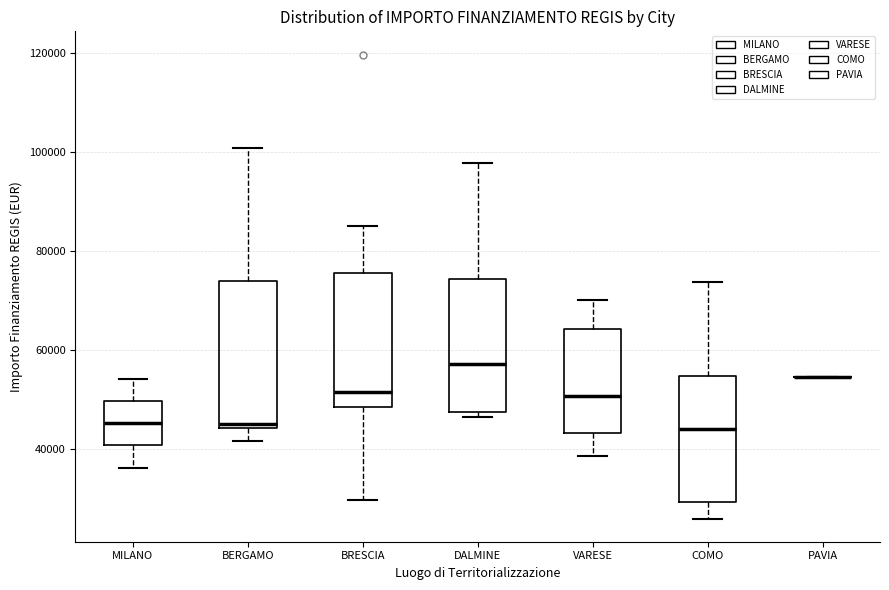

Reading left to right, transcribe this box plot: for each box, give where its median line is, the range the box spans, and where its two whiskers end, as read against the y-axis. The values are not printed on the chart, so give them approximately, as read against the axis.

MILANO: median 46000, box 40000 to 50000, whiskers 36000 to 54000
BERGAMO: median 44000 (just above the box's lower edge), box 44000 to 74000, whiskers 42000 to 100000
BRESCIA: median 52000, box 48000 to 76000, whiskers 30000 to 84000
DALMINE: median 58000, box 48000 to 74000, whiskers 46000 to 98000
VARESE: median 50000, box 44000 to 64000, whiskers 38000 to 70000
COMO: median 44000, box 30000 to 54000, whiskers 26000 to 74000
PAVIA: box collapsed to a line at 54000, whiskers 54000 to 54000